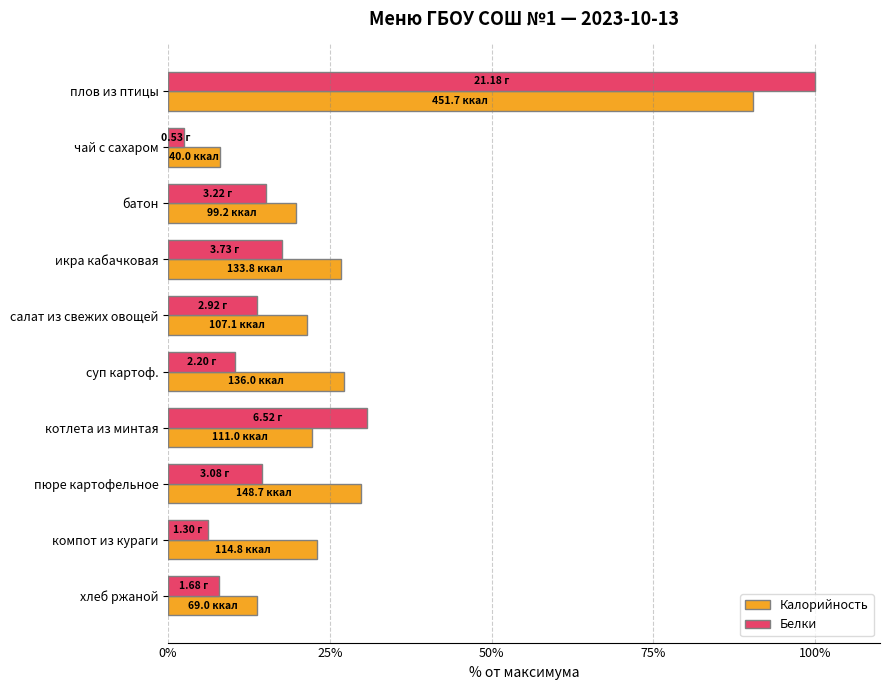

Which series changed the most between суп картоф. and котлета из минтая?

Белки